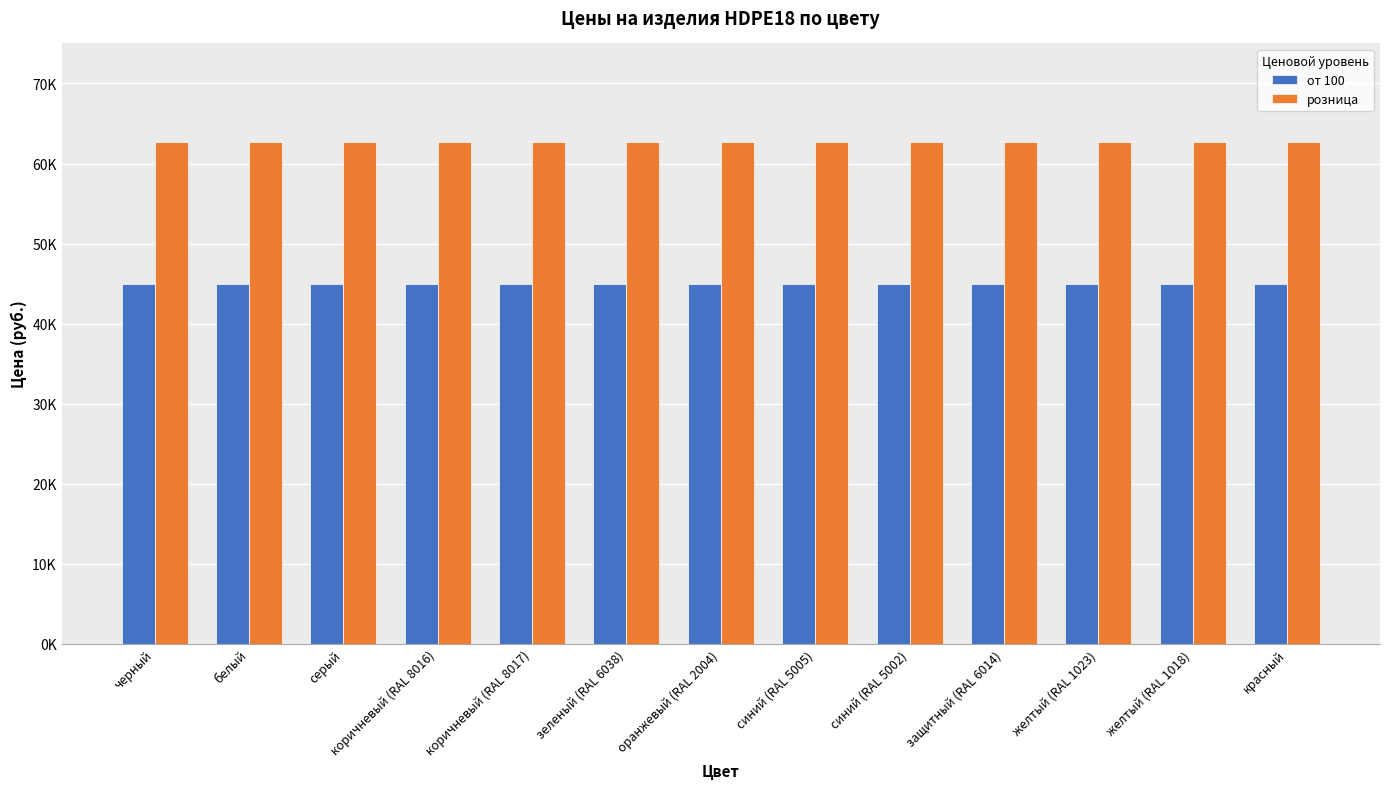

What is the value of the розница bar at the 2nd from the left?

62700